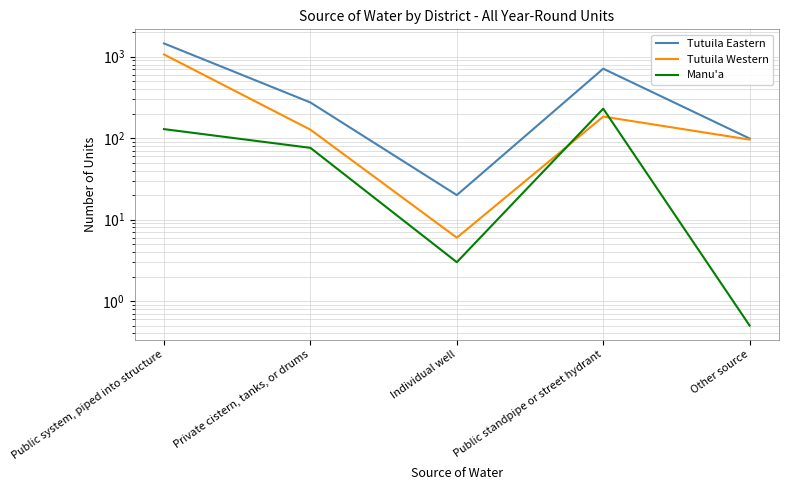

True or false: Manu'a and Tutuila Eastern intersect in this chart.

False